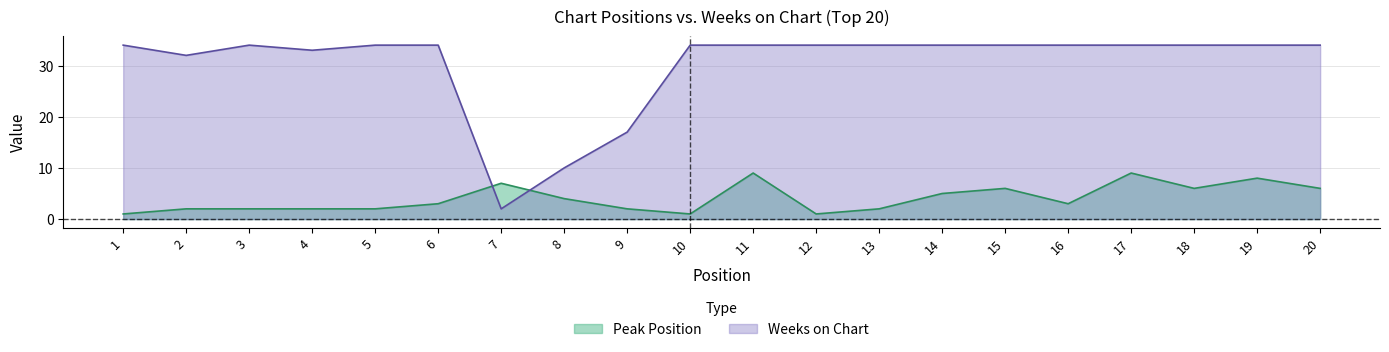

At which label is Weeks on Chart closest to 18?

9